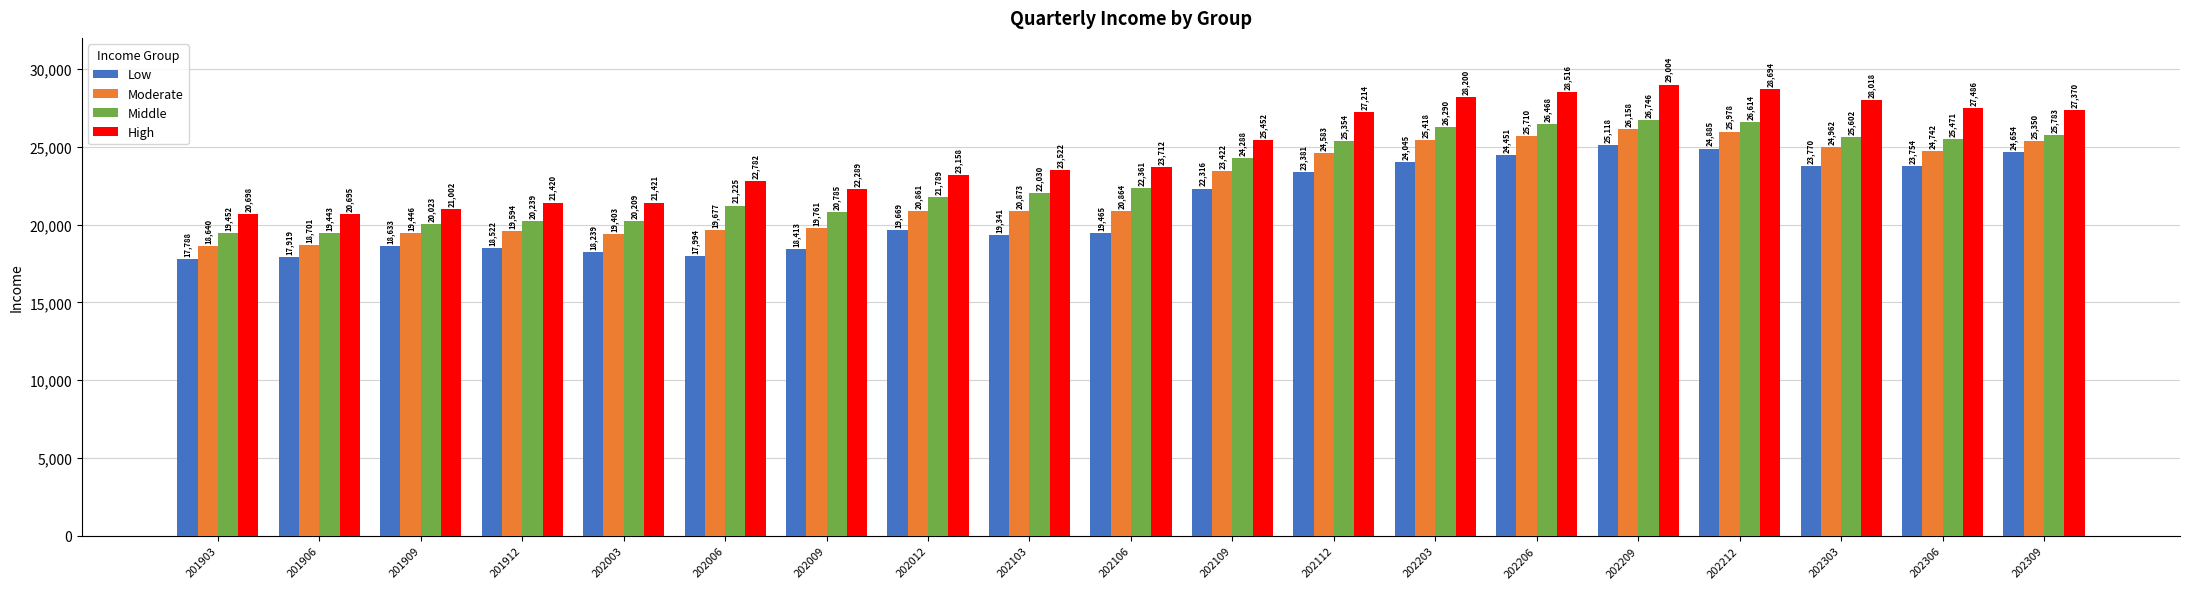

At which category is the sum across all series the highest?

202209